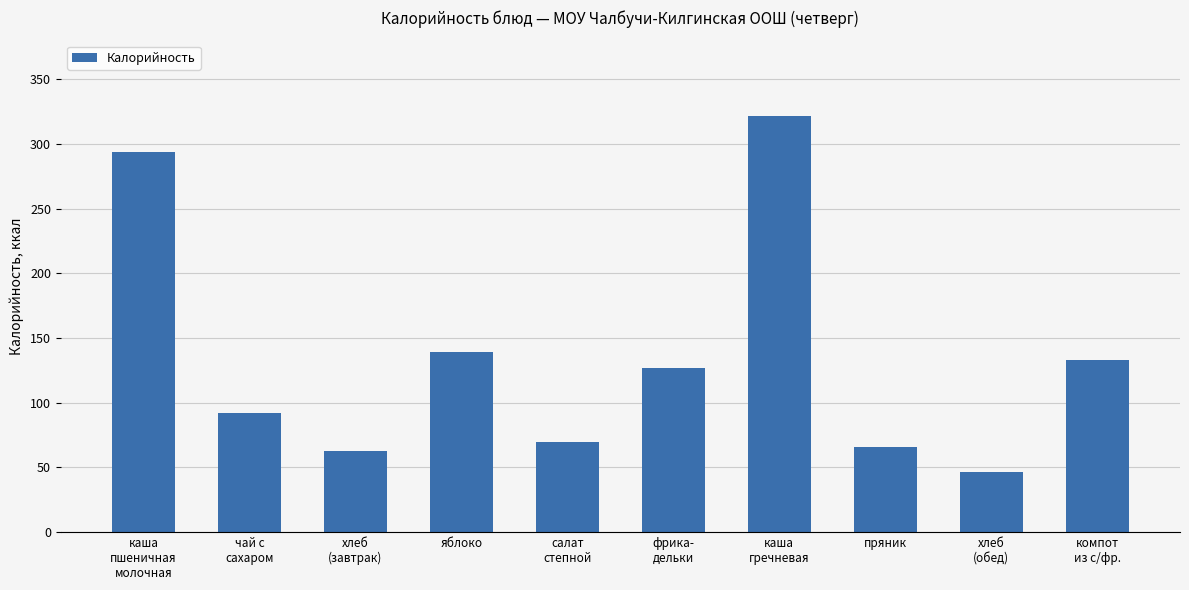

What is the change in value from каша
пшеничная
молочная to фрика-
дельки?

-167.1